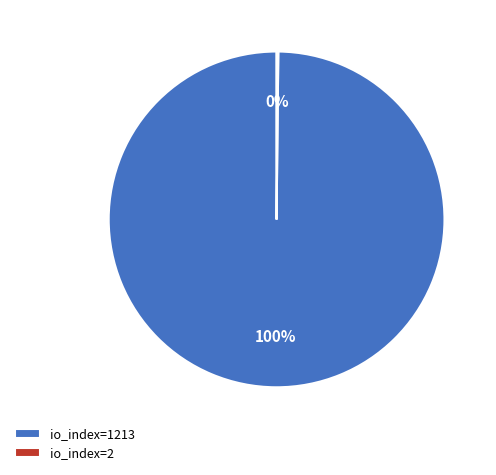

To the nearest percent, what portion does io_index=1213 represent?

100%